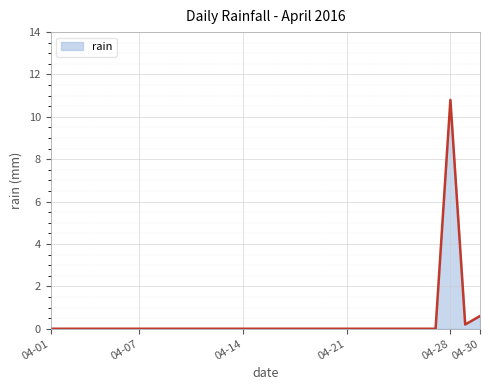

What is the difference between the maximum and minimum values?

10.8